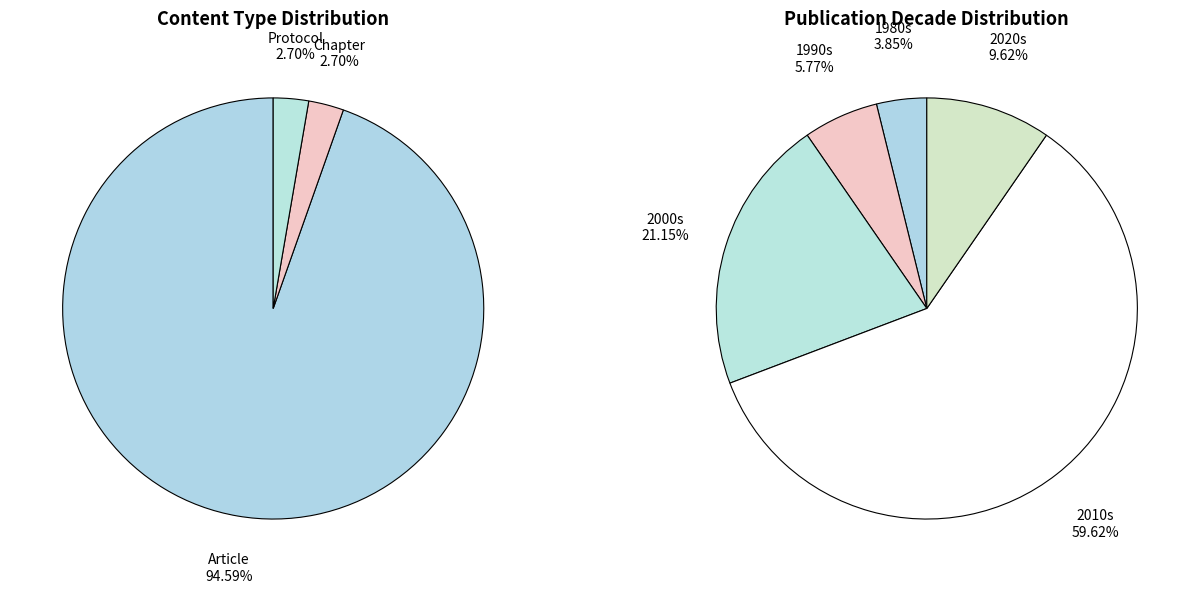

Which has a higher value, Article or Protocol?

Article